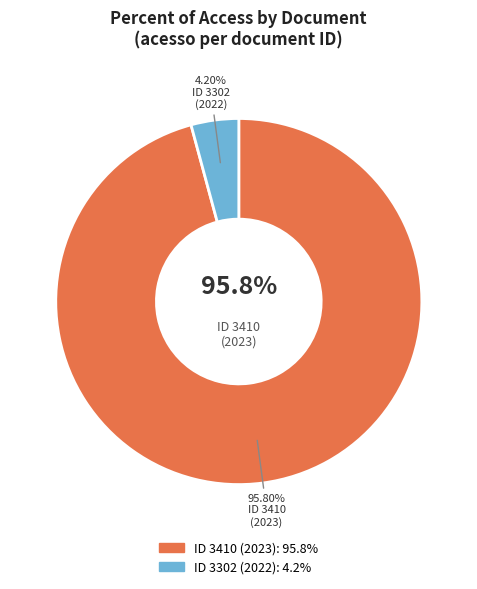

How many segments does this pie chart have?

2